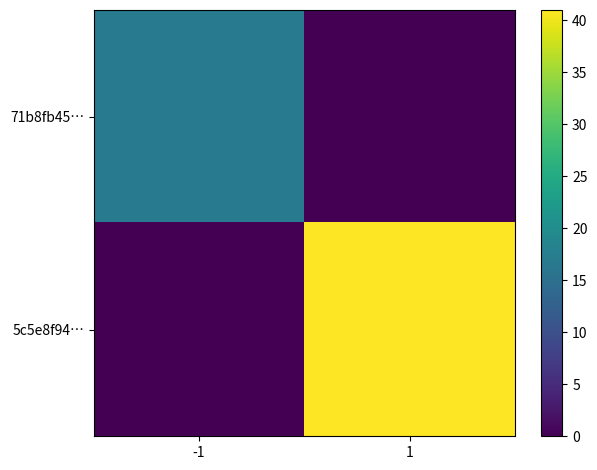

Reading left to right, extract all data points from this chart.

71b8fb45…: -1=17	1=0
5c5e8f94…: -1=0	1=41